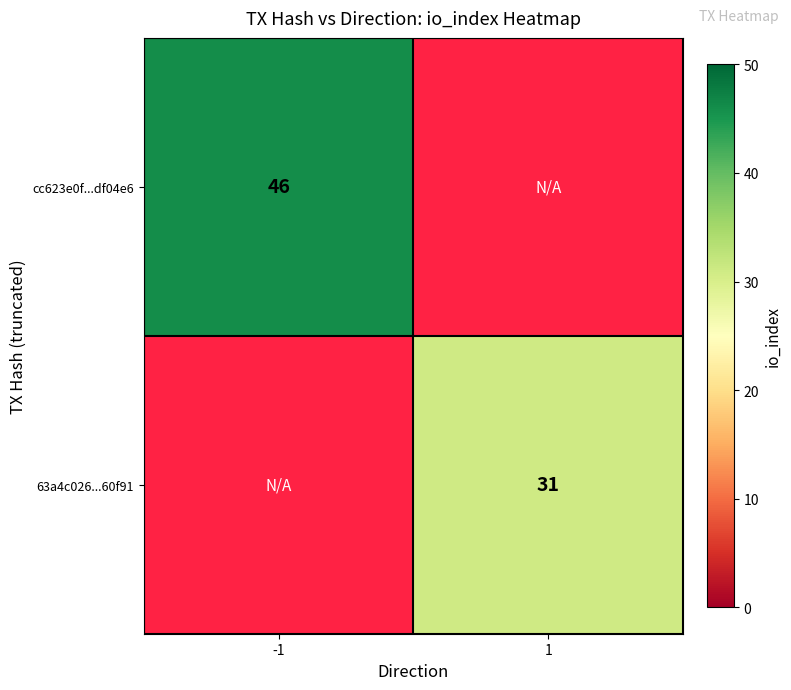

At which category does the chart reach its peak across all series?

-1